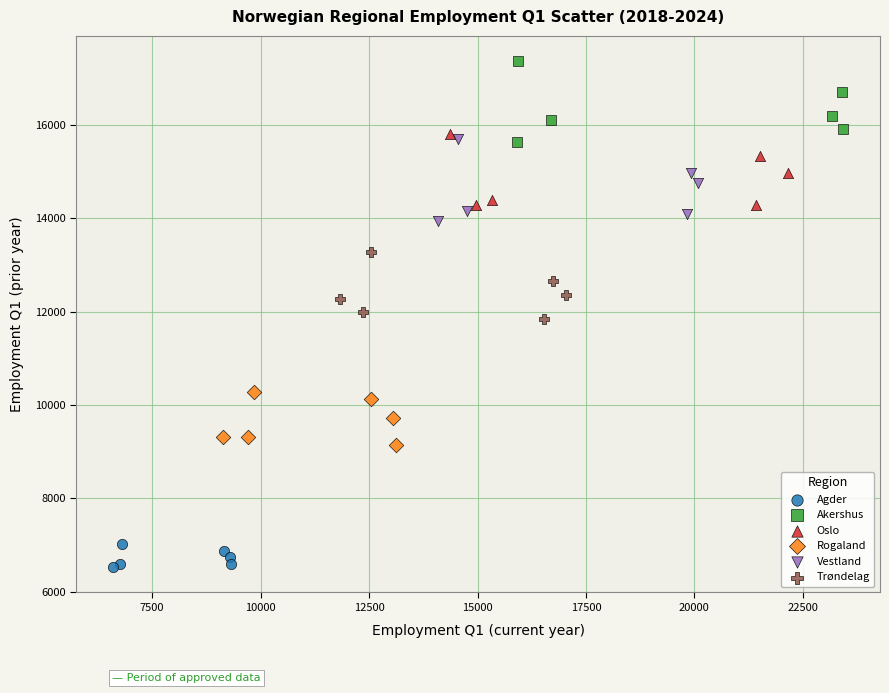

Which series reaches the minimum Y coordinate?

Agder